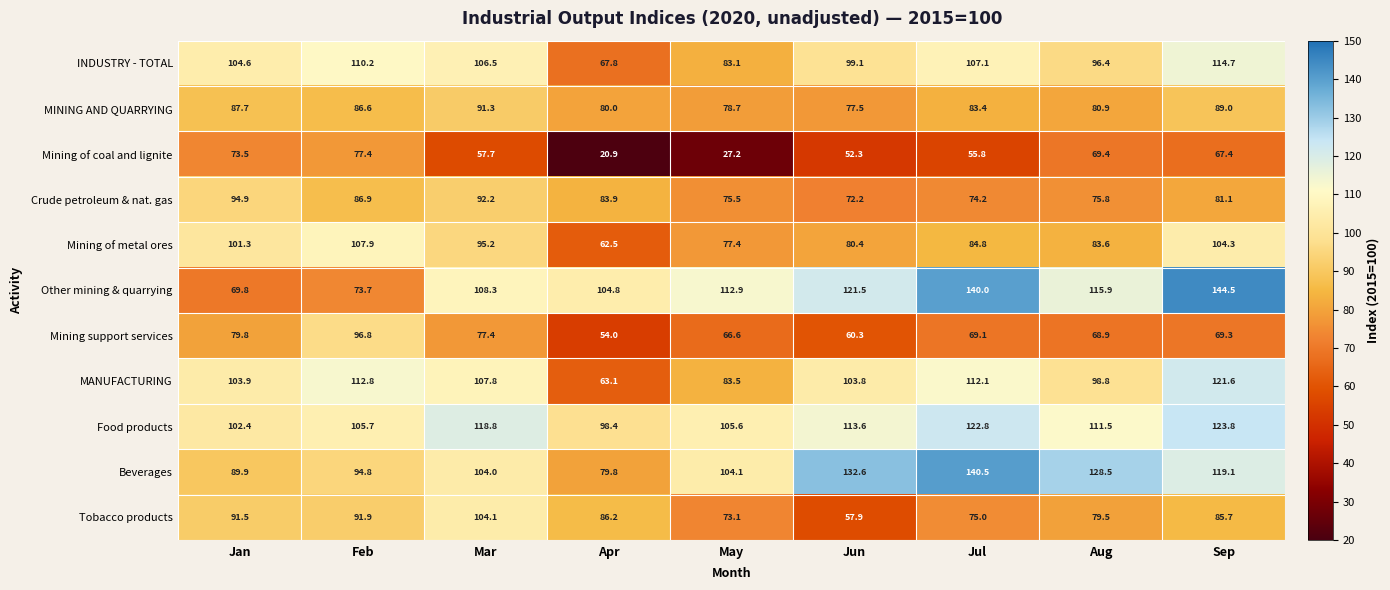

Which series has the largest total across all categories?

Food products